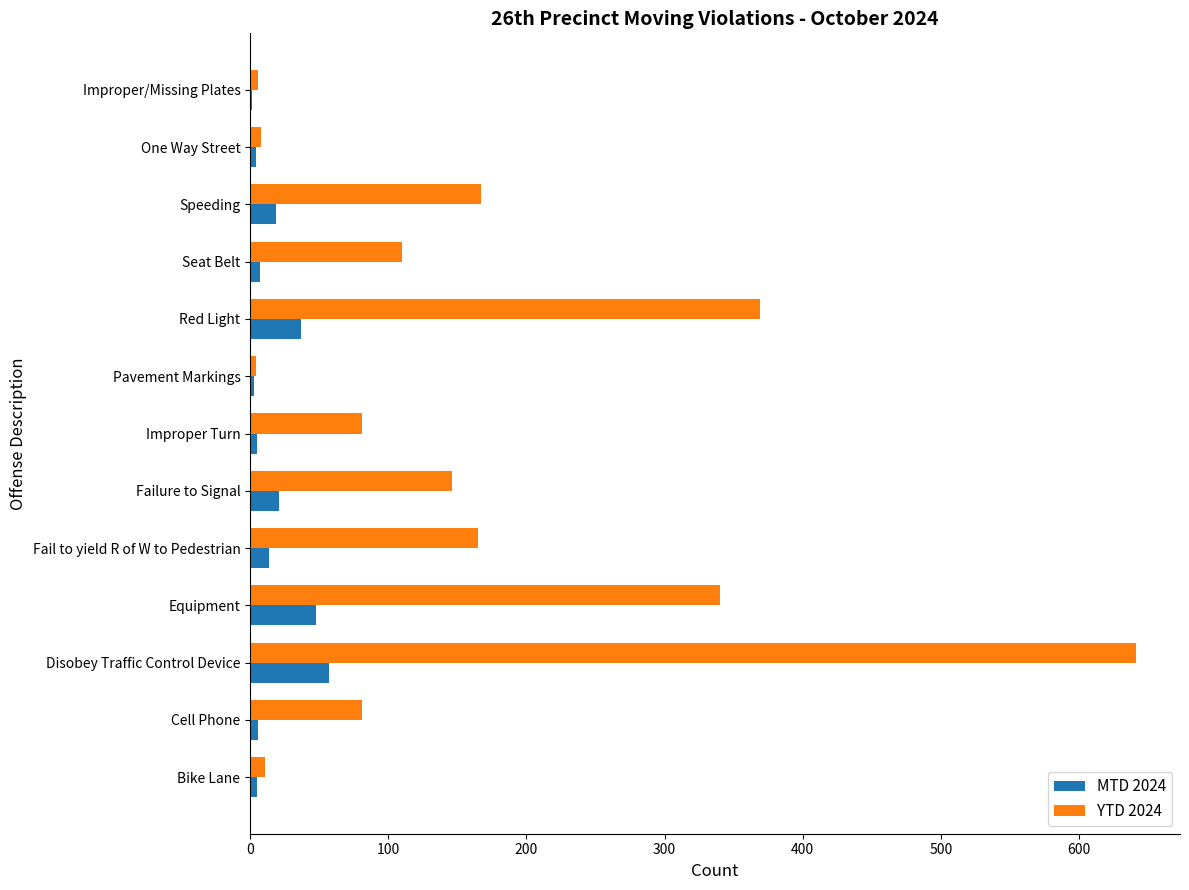

What are all the series names shown in the legend?

MTD 2024, YTD 2024